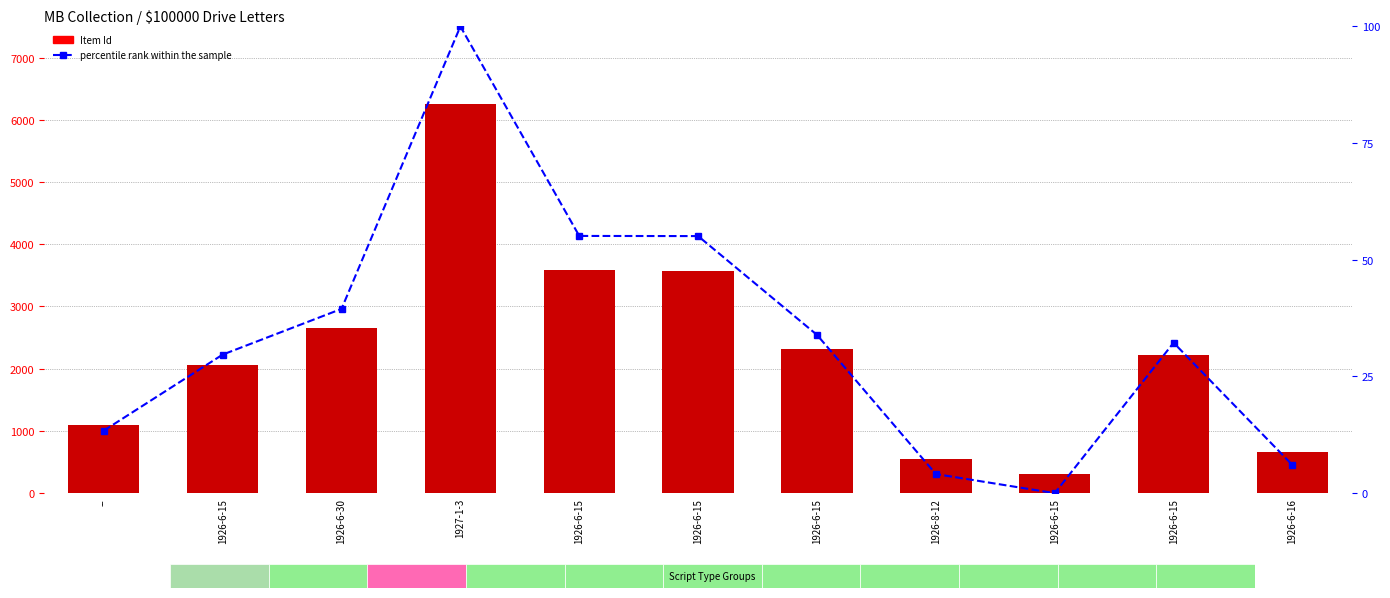

Rank the series by their average value, from highest to lowest.

Item Id, percentile rank within the sample